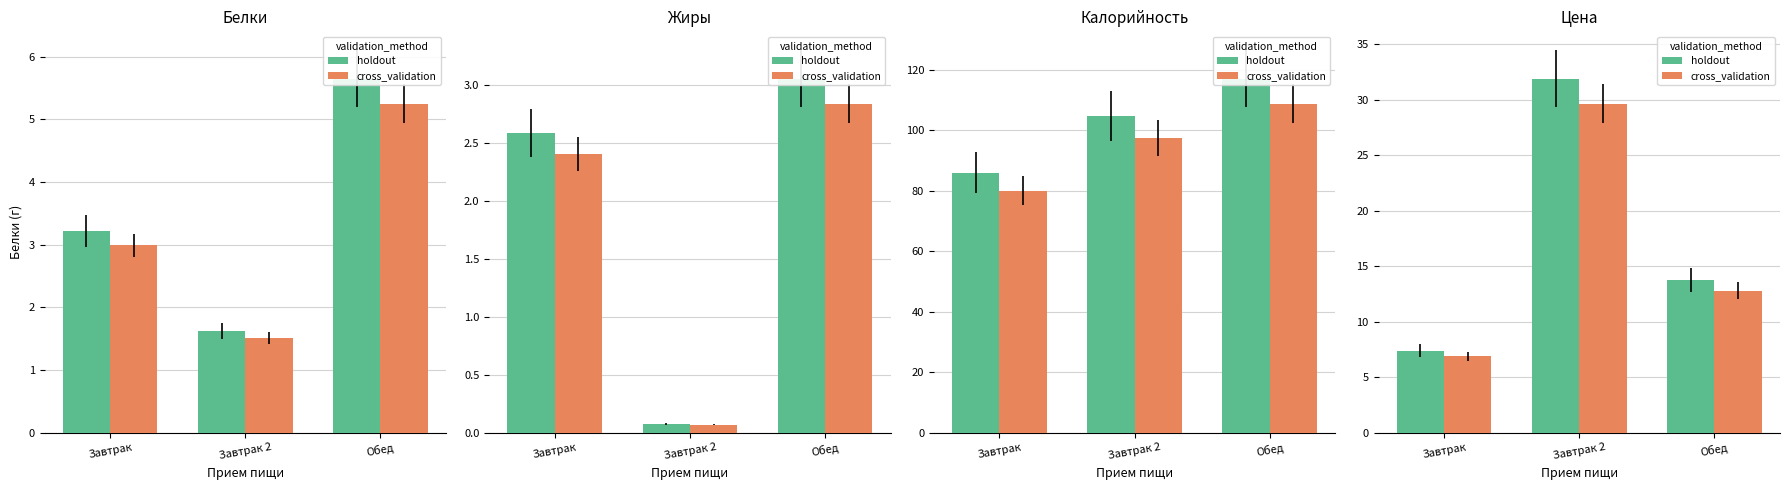

Which series has the widest spread of values?

holdout